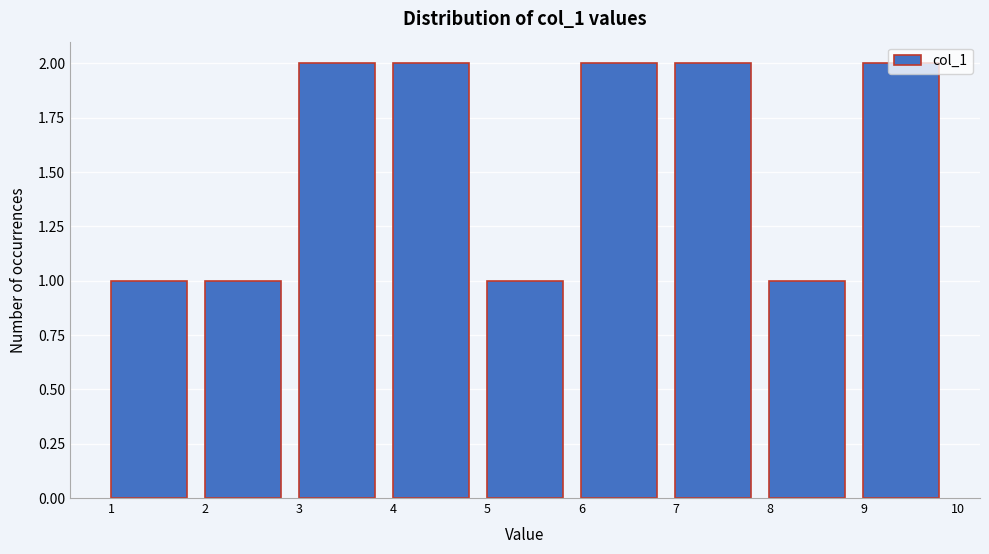

Reading left to right, transcribe this chart: for each bar, give the range it covers on the x-axis and its height. The values are not printed on the chart, so give them approximately, as read against the axis.

1 to 2: 1
2 to 3: 1
3 to 4: 2
4 to 5: 2
5 to 6: 1
6 to 7: 2
7 to 8: 2
8 to 9: 1
9 to 10: 2